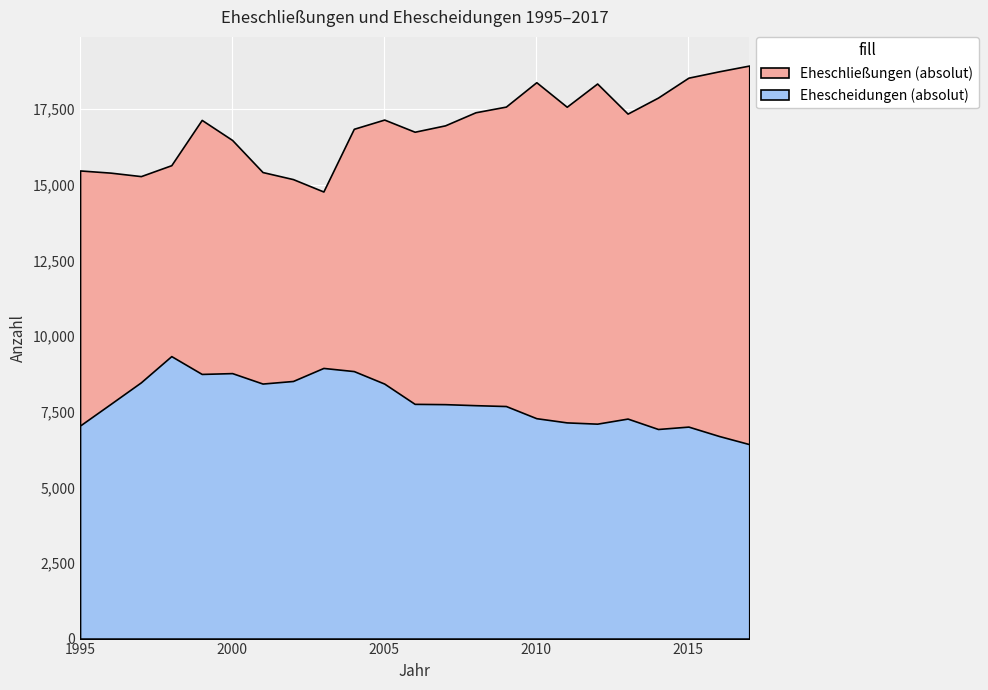

Rank the categories by Ehescheidungen (absolut) value from lowest to highest.

2017, 2016, 2014, 2015, 1995, 2012, 2011, 2013, 2010, 2009, 2008, 2007, 1996, 2006, 2005, 2001, 1997, 2002, 1999, 2000, 2004, 2003, 1998